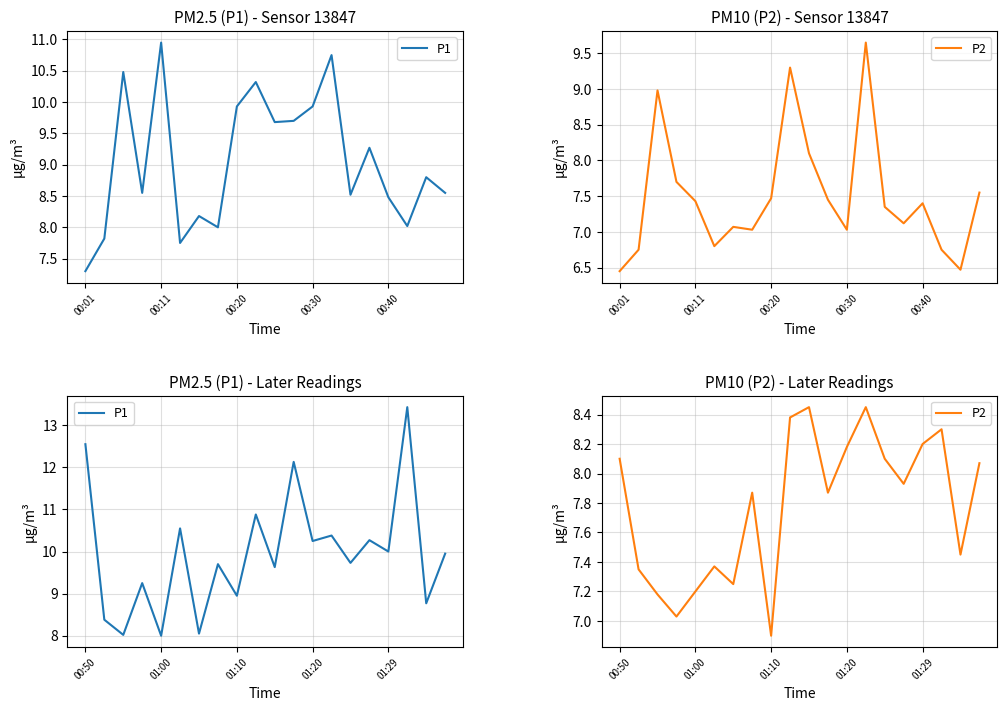

What is the lowest value of the P1 series?

8.0